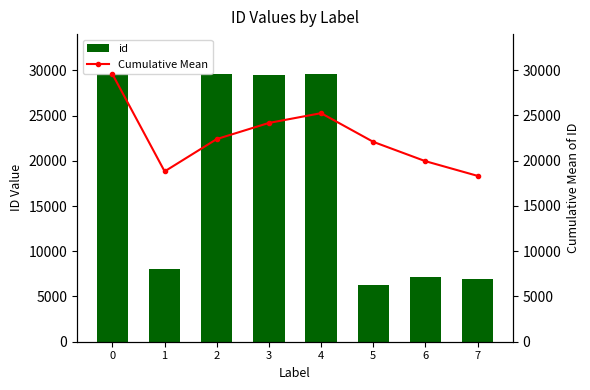

The Cumulative Mean series shows 18822.0 at 1. True or false?

True